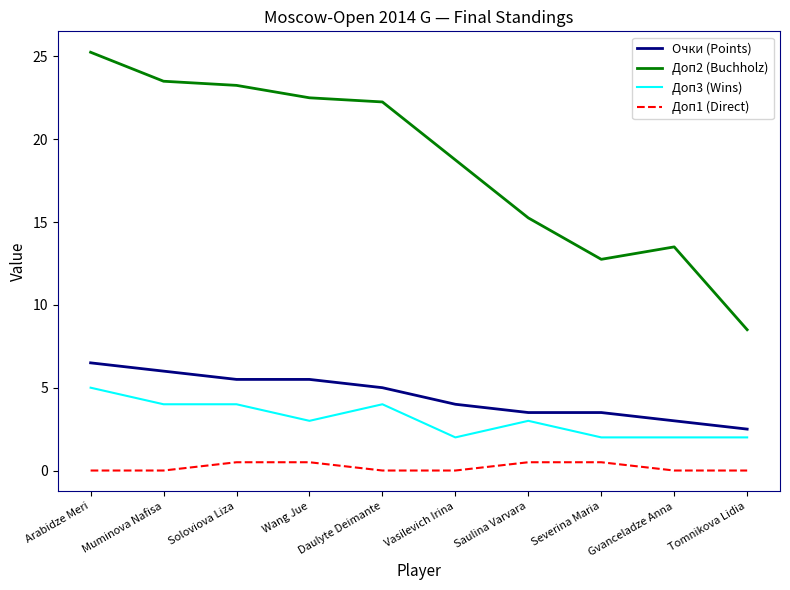

What position from the left is Wang Jue?

4